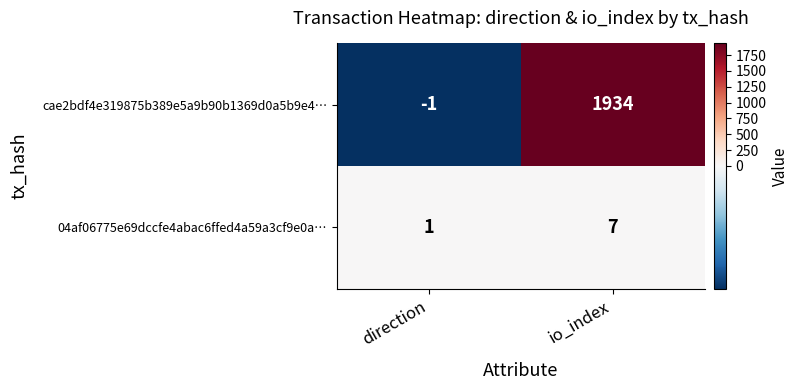

Which series has the largest range (max minus min)?

cae2bdf4e319875b389e5a9b90b1369d0a5b9e4…